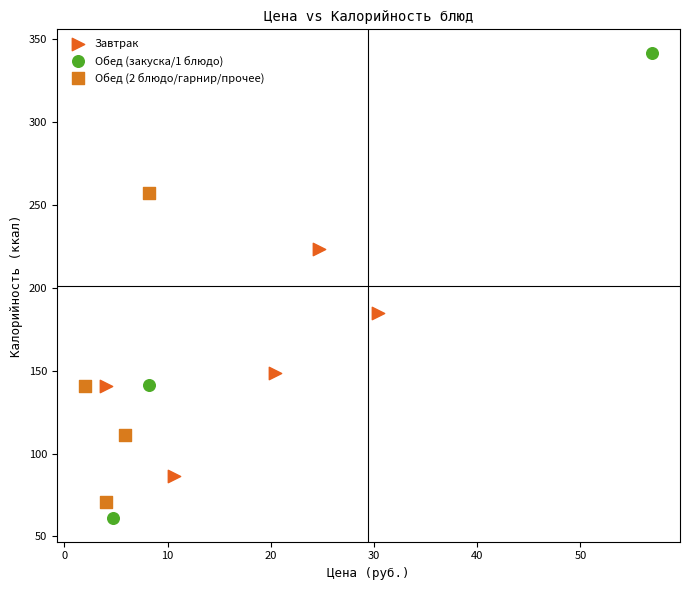

Which series contains the highest Y value?

Обед (закуска/1 блюдо)